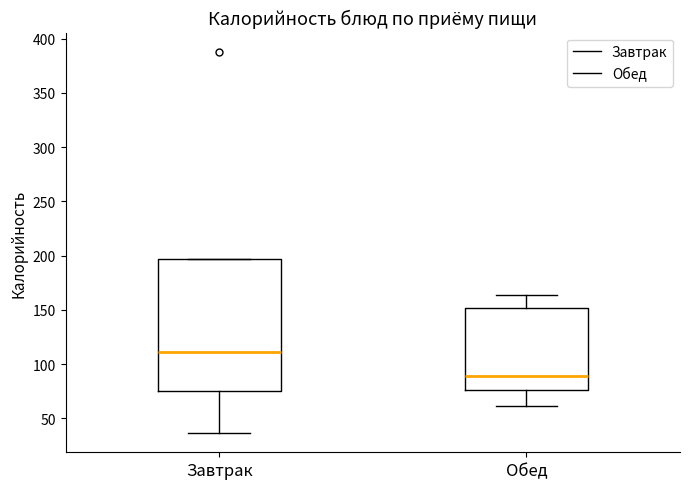

Where does the median line of the box for Завтрак sit on the y-axis? The values are not printed on the chart, so give them approximately, as read against the axis.

110